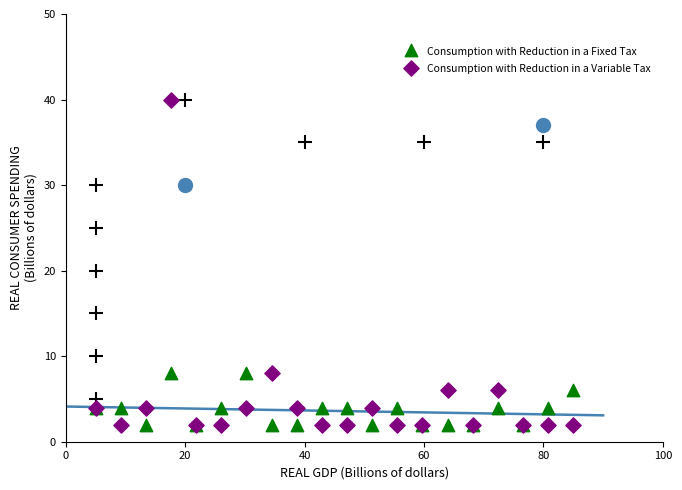

Which series has the largest total across all categories?

Consumption with Reduction in a Variable Tax